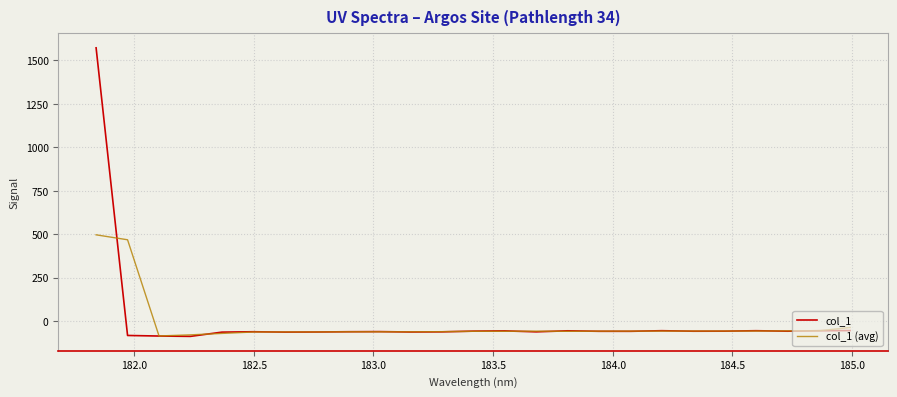

How many values in col_1 (avg) are above zero?

2